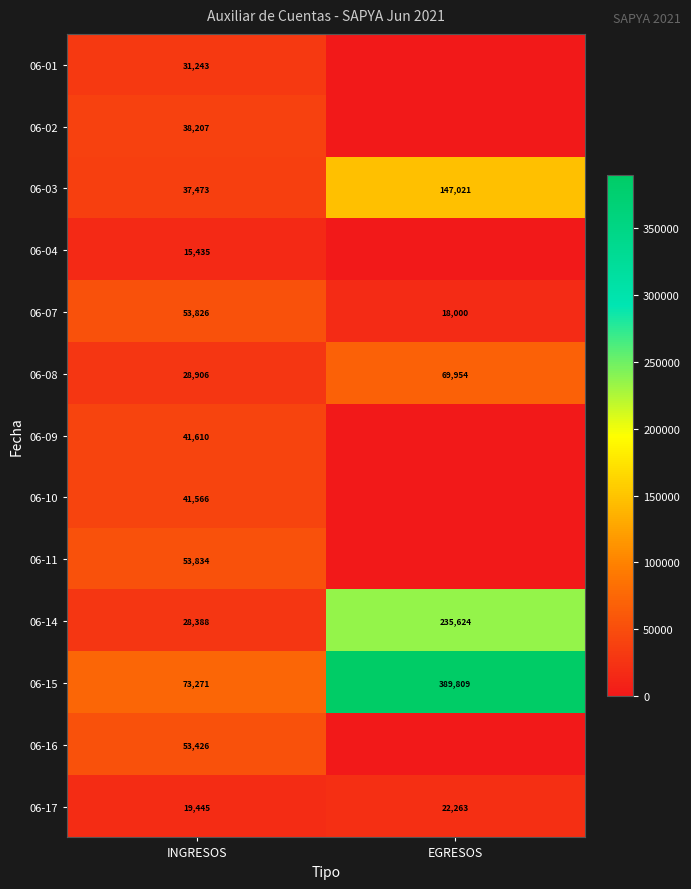

What is the sum of all 06-07 values?

71826